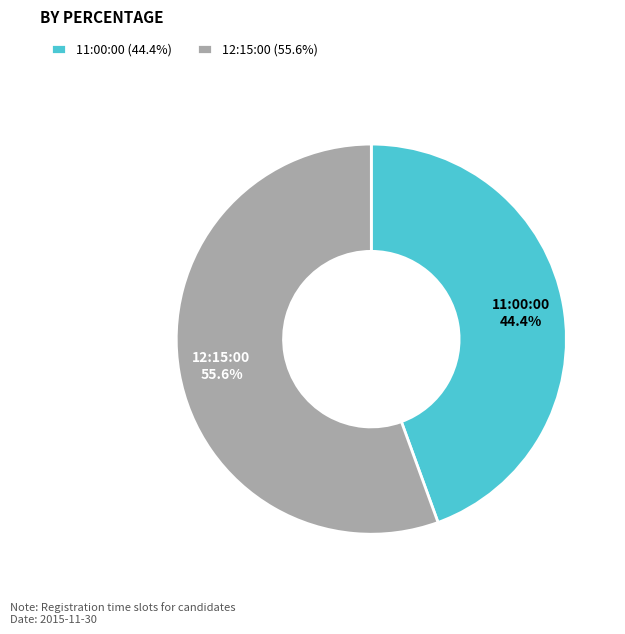

What percentage is the 12:15:00 slice, to the nearest percent?

56%